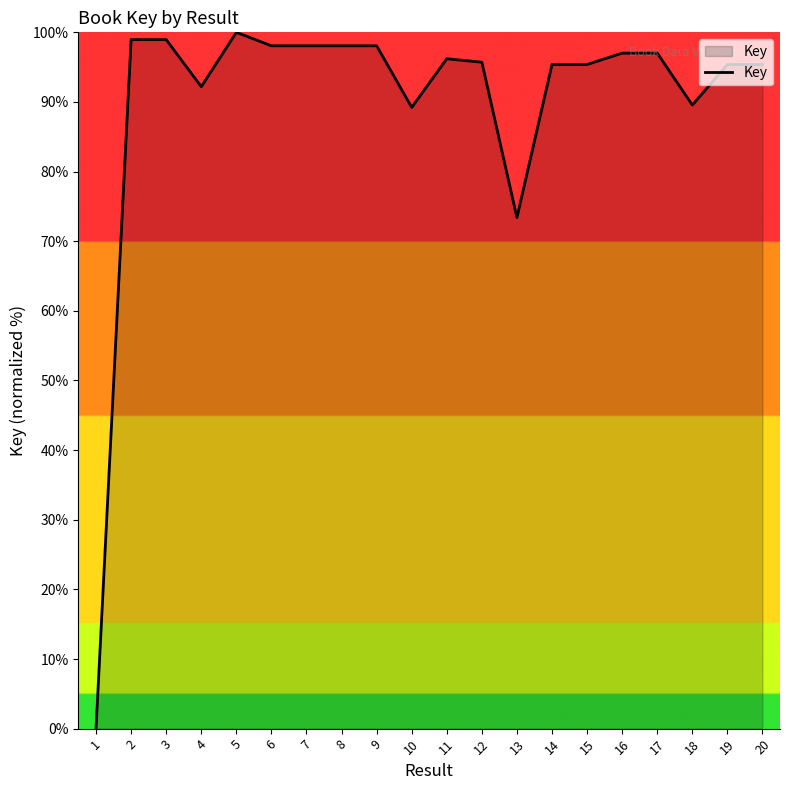

At which label is the value closest to 50?

13